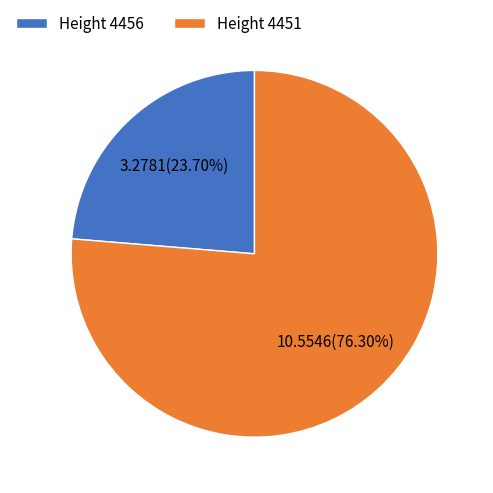

Rank the categories by value from highest to lowest.

Height 4451, Height 4456